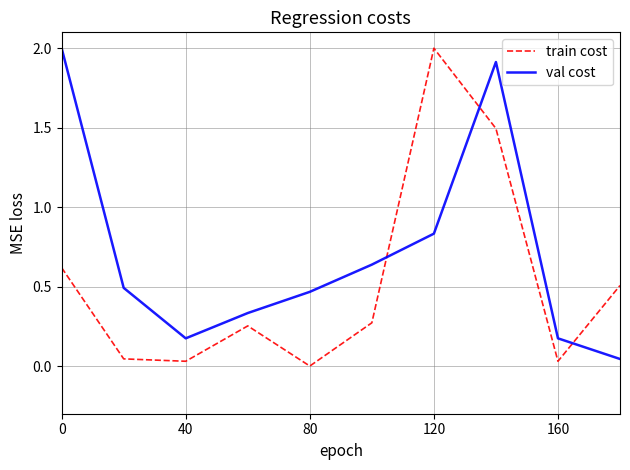

True or false: val cost and train cost cross at least once.

True